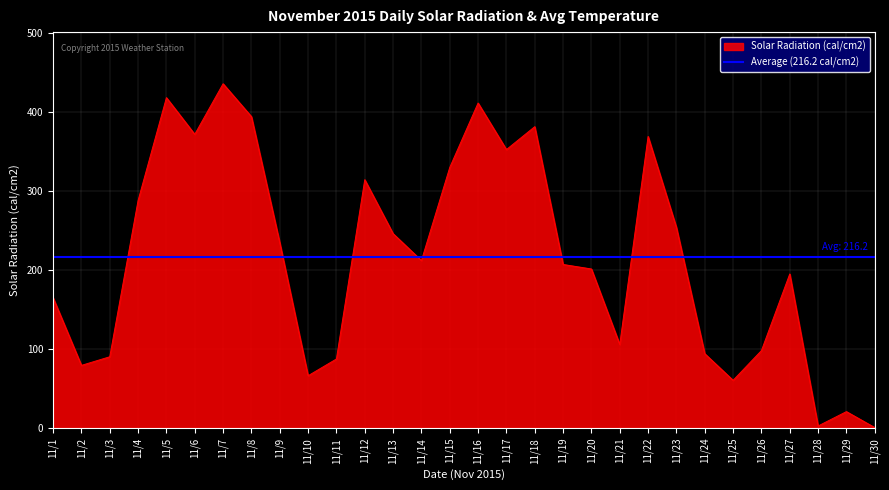

What is the sum of the values at 11/1 and 11/10?

231.1